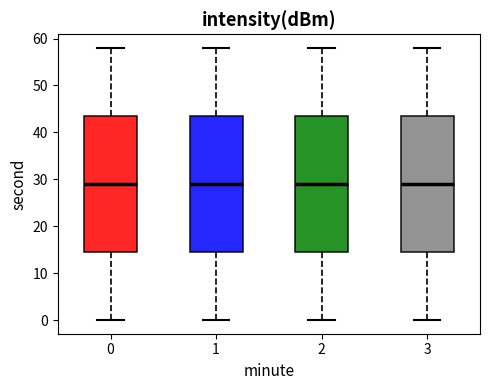

Where is the upper edge of the box at x = 0 on the y-axis? The values are not printed on the chart, so give them approximately, as read against the axis.

44